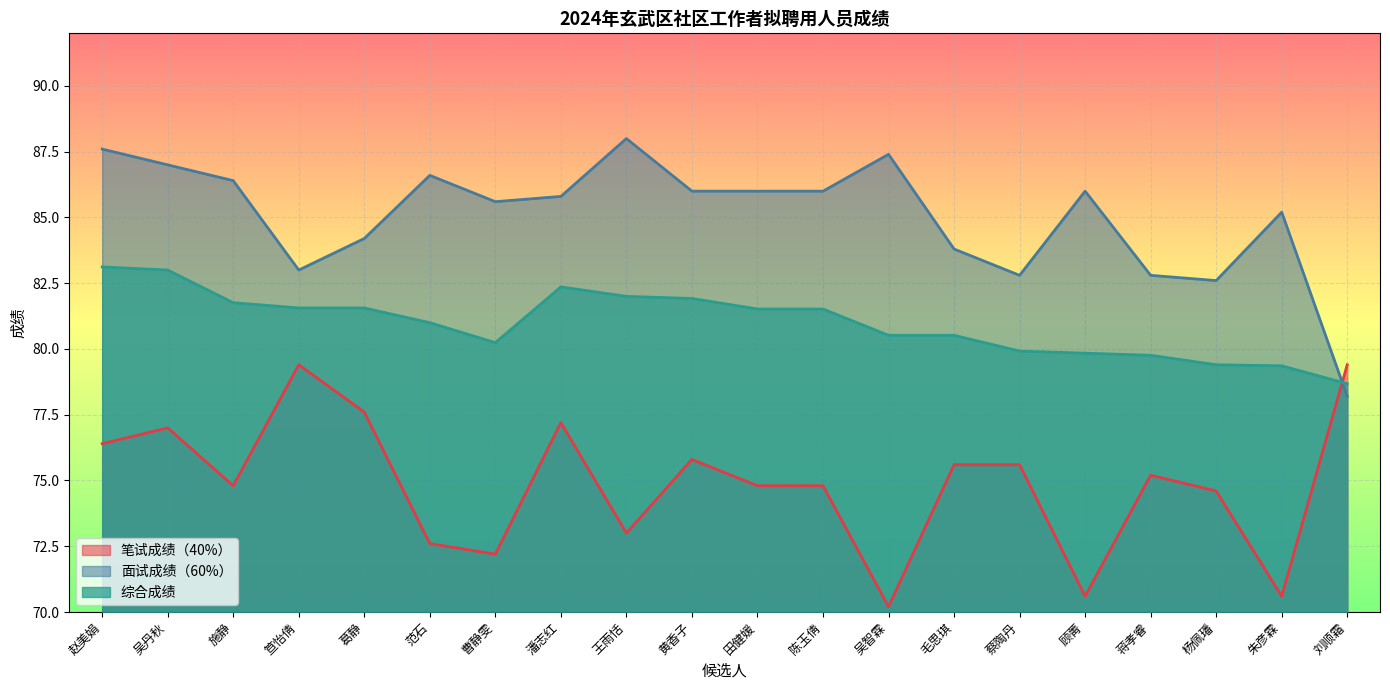

Is it true that 笔试成绩（40%） equals 18.7 at 范石?

False